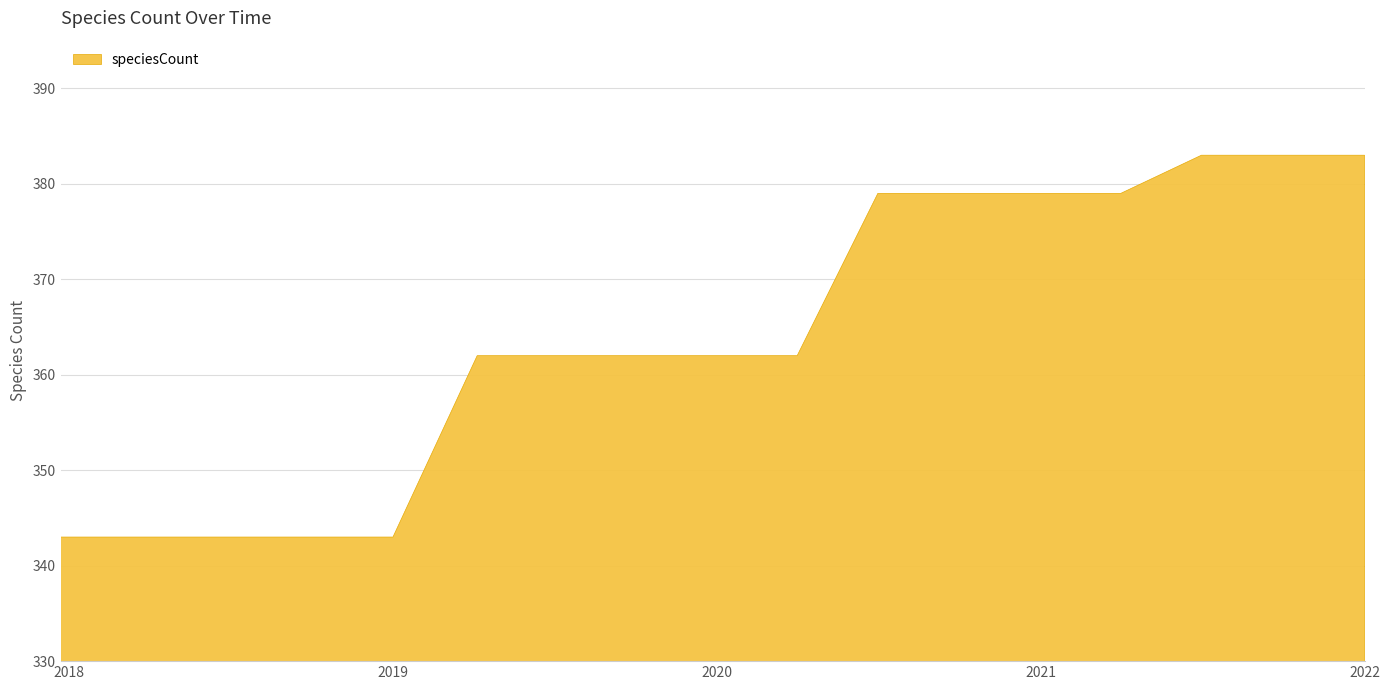

What is the difference between the values at 2018-09-28 and 2019-10-09?

19